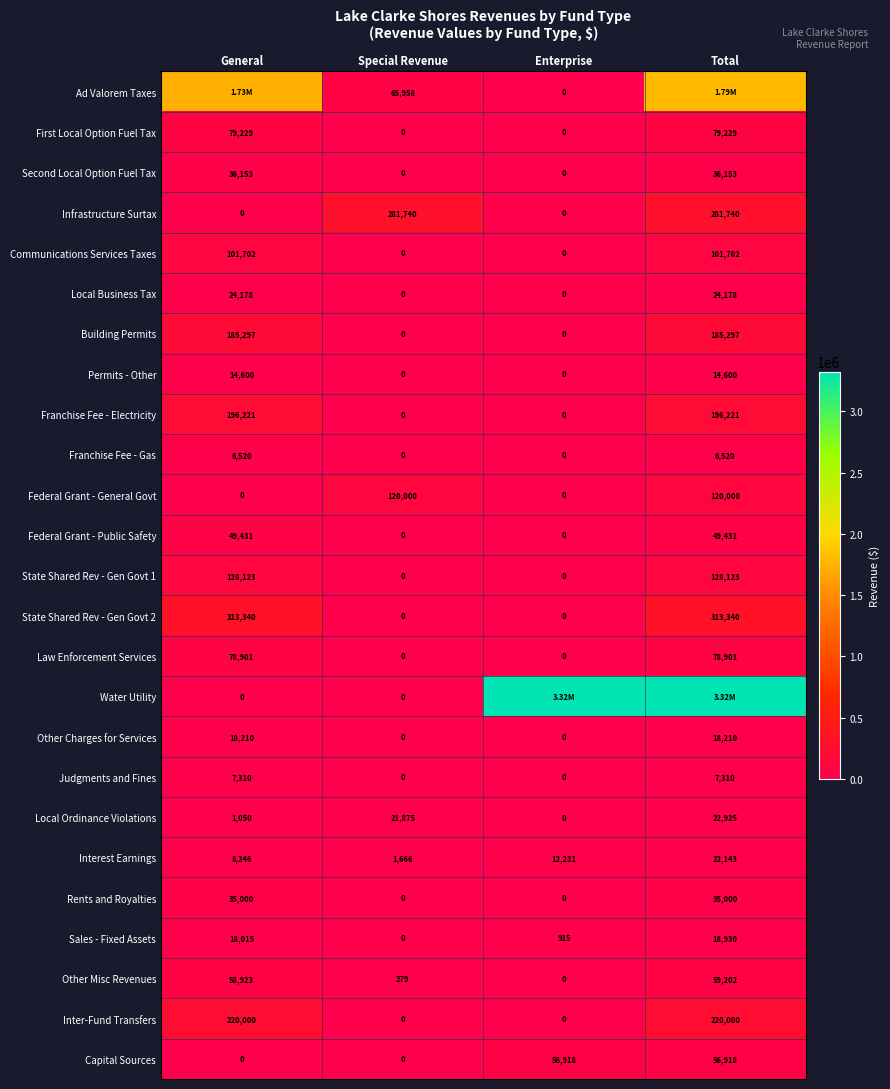

The value of Local Ordinance Violations at Enterprise is 14130. True or false?

False